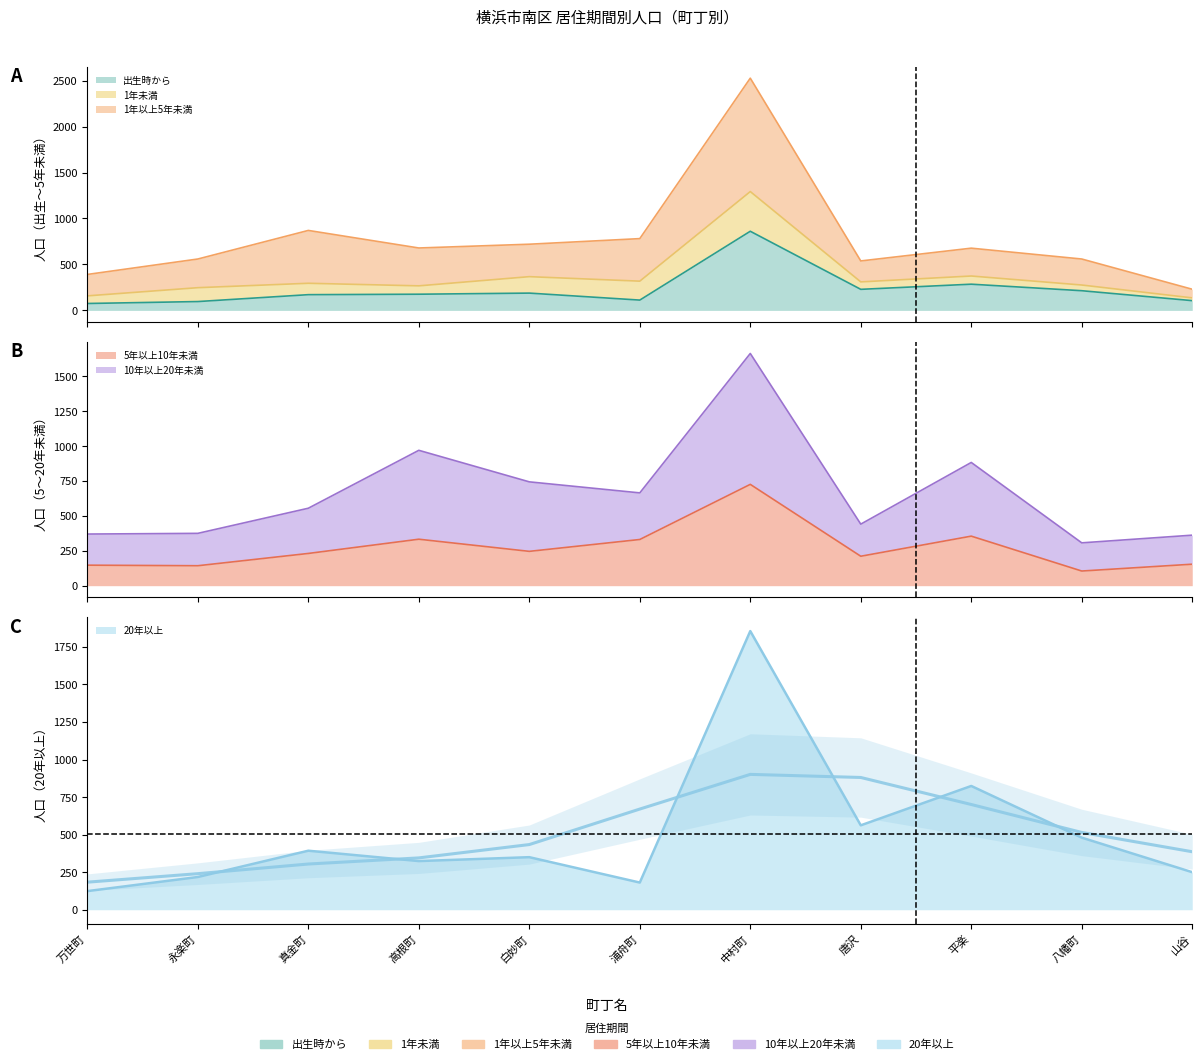

What is the difference between the maximum and minimum values in the 10年以上20年未満 series?

1357